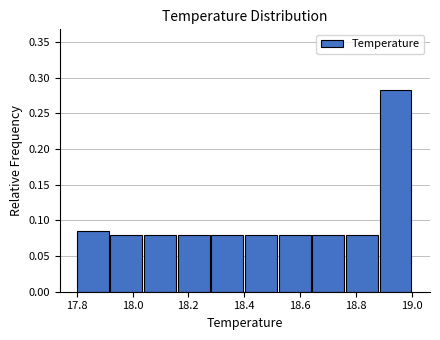

Reading left to right, list every bar in this chart as the range it spans on the x-axis followed by its height. Neither the bar edges nor the heights are printed on the chart, so give them approximately, as read against the axes.

17.80 to 17.92: 0.085
17.92 to 18.04: 0.080
18.04 to 18.16: 0.080
18.16 to 18.28: 0.080
18.28 to 18.40: 0.080
18.40 to 18.52: 0.080
18.52 to 18.64: 0.080
18.64 to 18.76: 0.080
18.76 to 18.88: 0.080
18.88 to 19.00: 0.285